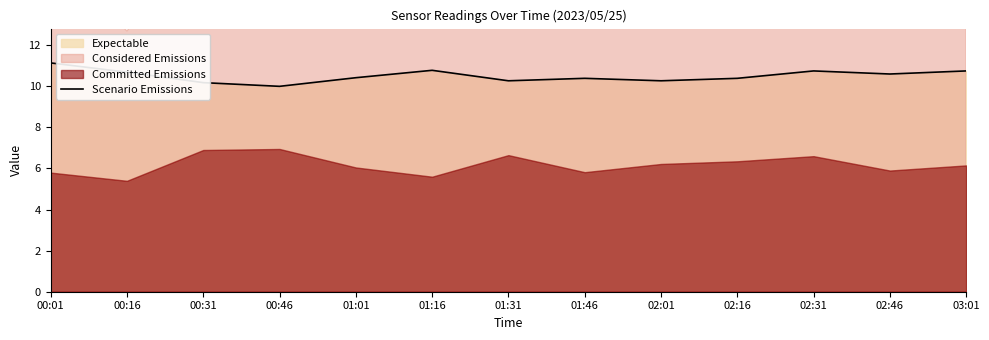

What is the difference between the values at 00:01 and 02:31?

0.4